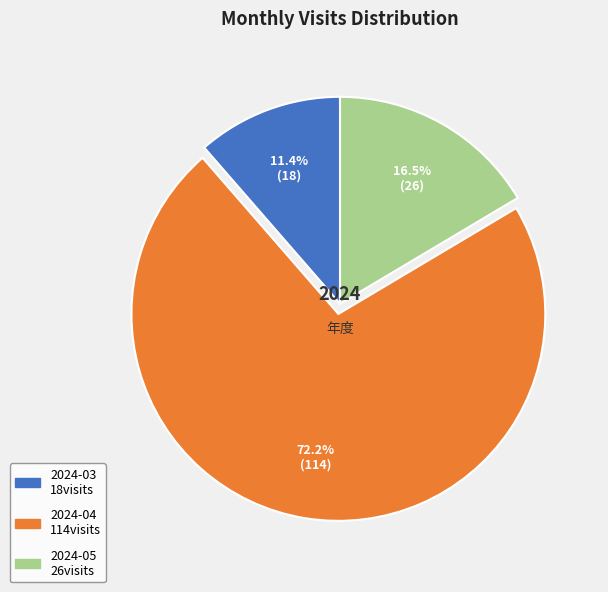

Rank the categories by value from highest to lowest.

2024-04, 2024-05, 2024-03